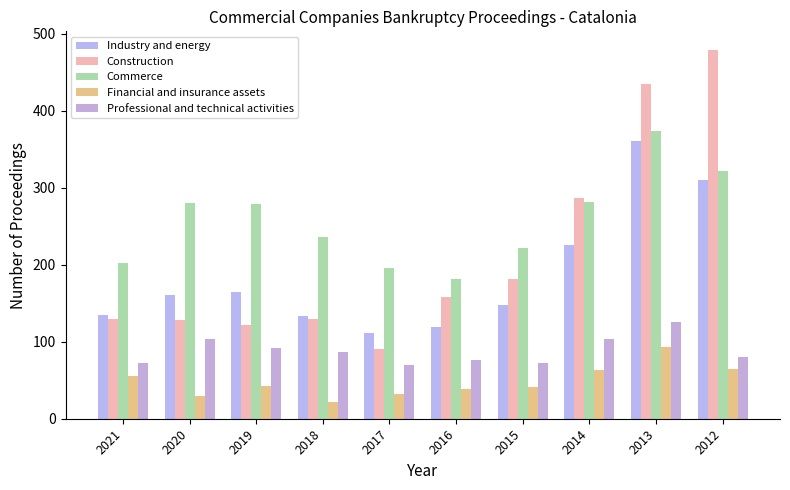

Which series has the largest range (max minus min)?

Construction